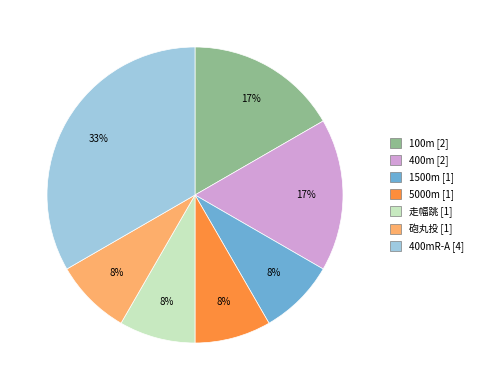

Does any single category account for the majority?

No